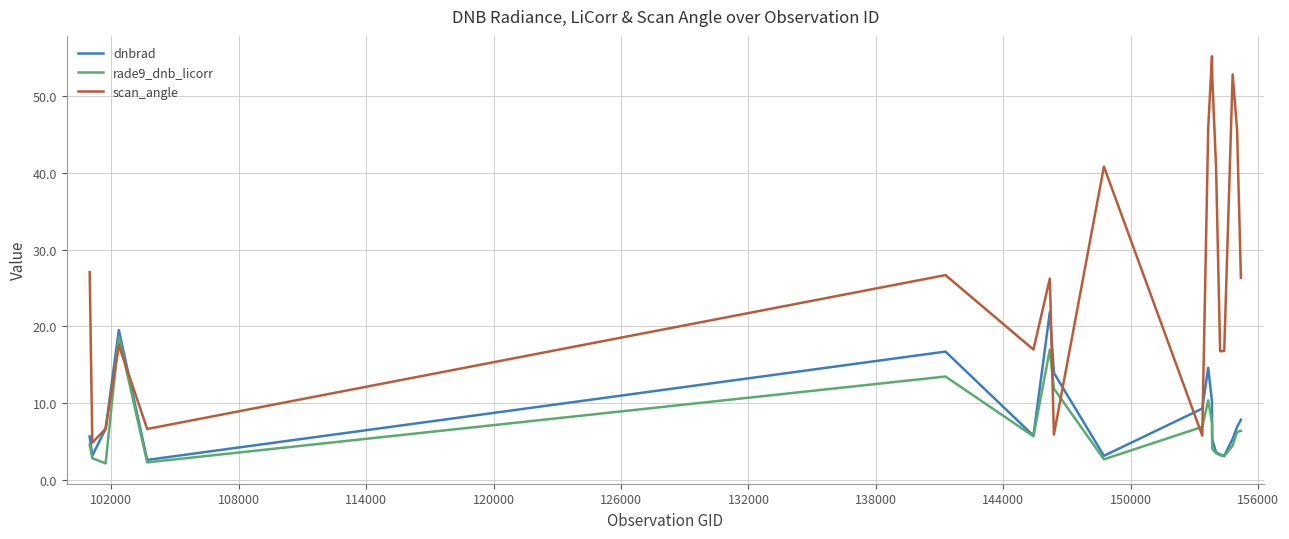

What are all the series names shown in the legend?

dnbrad, rade9_dnb_licorr, scan_angle